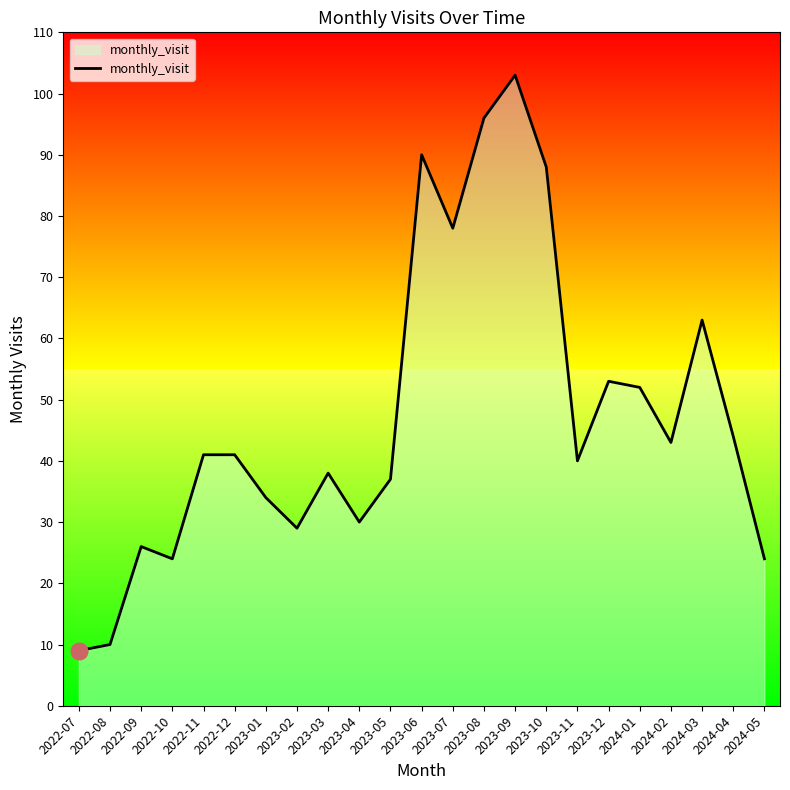

What is the sum of all values?

1093